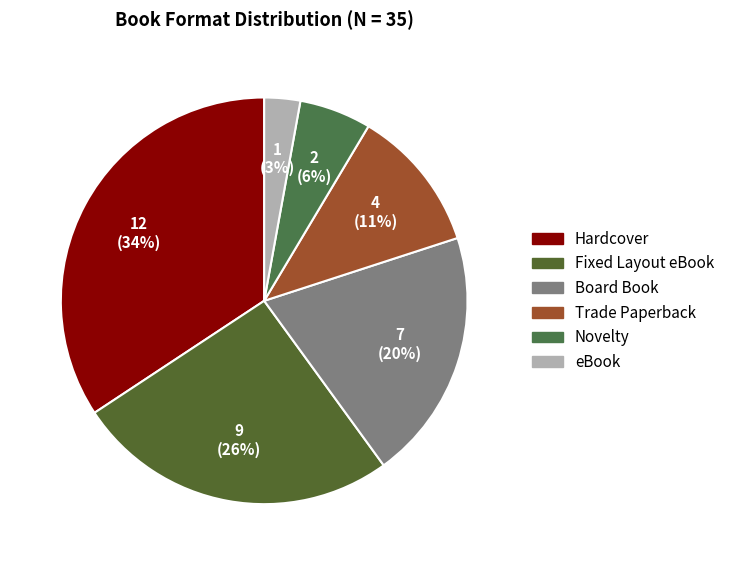

What portion of the pie excludes Fixed Layout eBook?

74.3%